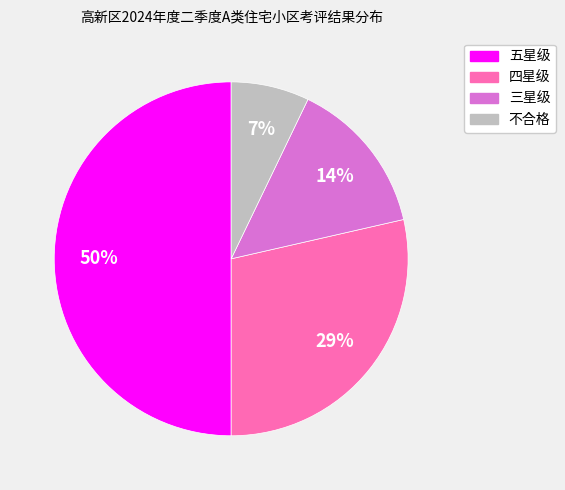

Is 三星级 the majority of the pie?

No